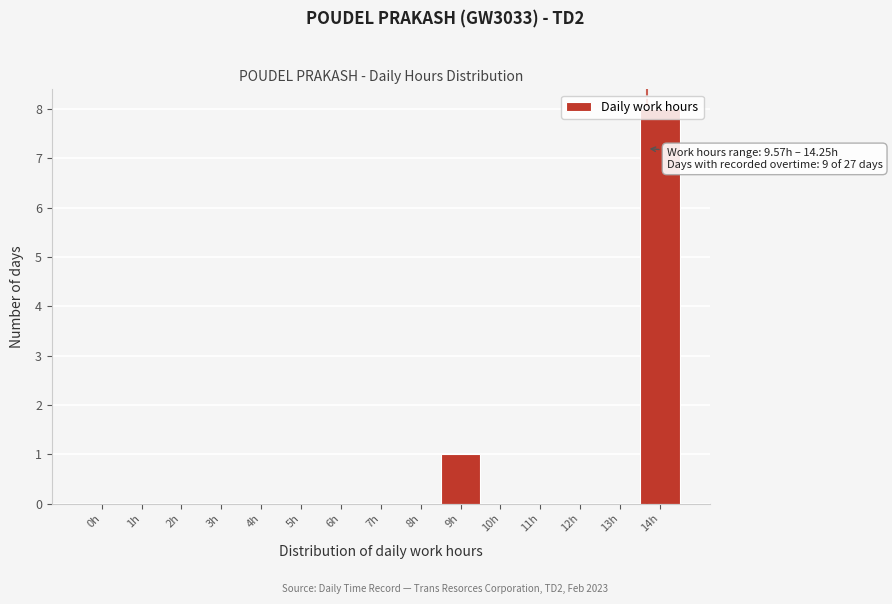

Which has a higher value, 14h or 12h?

14h